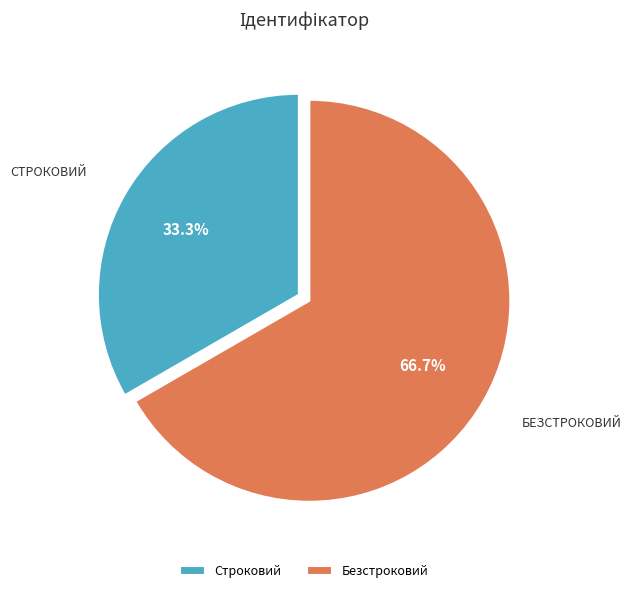

How many segments does this pie chart have?

2